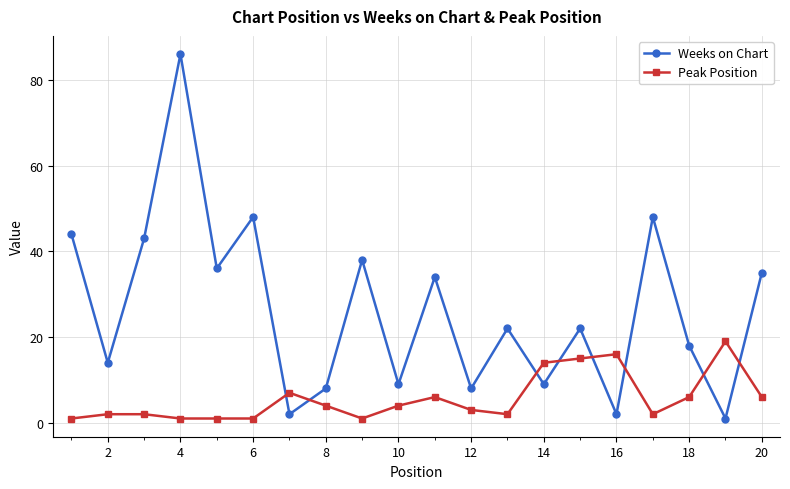

What is the difference between the maximum and minimum values in the Weeks on Chart series?

85